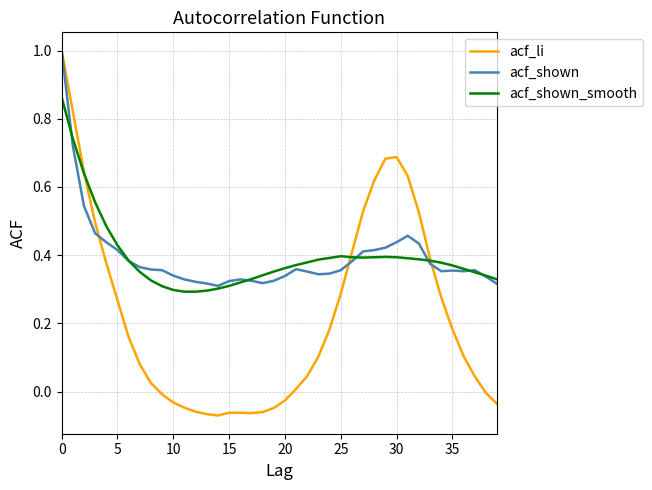

Which series has the widest spread of values?

acf_li